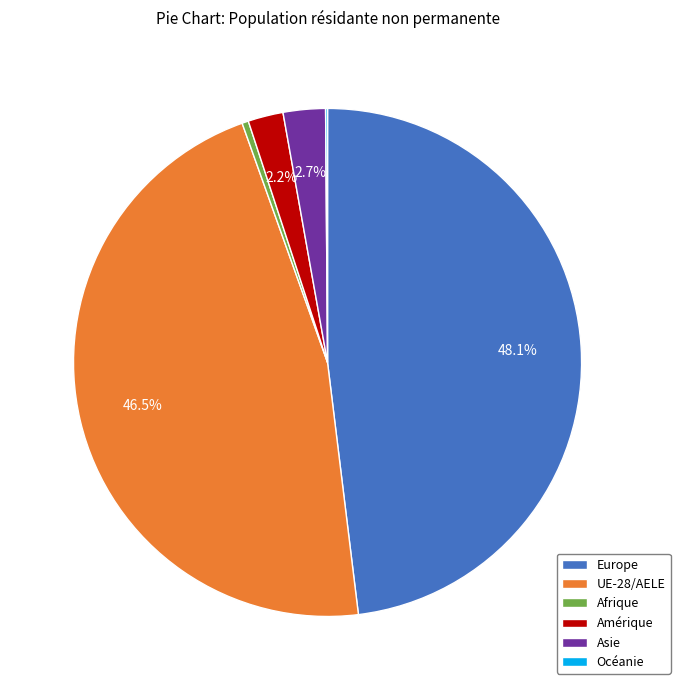

To the nearest percent, what portion does Asie represent?

3%